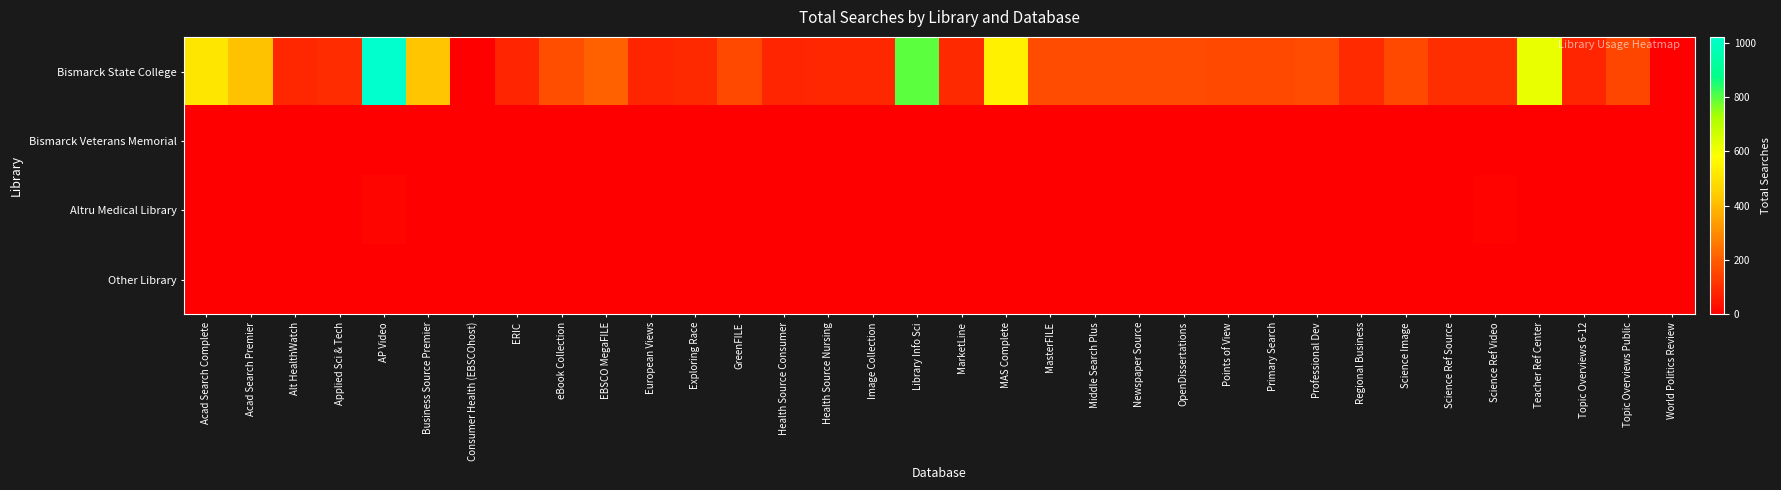

Reading left to right, transcribe all the data shown in this chart.

Bismarck State College: Acad Search Complete=514	Acad Search Premier=417	Alt HealthWatch=85	Applied Sci & Tech=96	AP Video=1021	Business Source Premier=425	Consumer Health (EBSCOhost)=2	ERIC=81	eBook Collection=171	EBSCO MegaFILE=211	European Views=81	Exploring Race=88	GreenFILE=159	Health Source Consumer=81	Health Source Nursing=86	Image Collection=87	Library Info Sci=796	MarketLine=88	MAS Complete=546	MasterFILE=166	Middle Search Plus=167	Newspaper Source=166	OpenDissertations=165	Points of View=159	Primary Search=159	Professional Dev=166	Regional Business=92	Science Image=159	Science Ref Source=102	Science Ref Video=102	Teacher Ref Center=622	Topic Overviews 6-12=81	Topic Overviews Public=153	World Politics Review=2
Bismarck Veterans Memorial: Acad Search Complete=0	Acad Search Premier=0	Alt HealthWatch=0	Applied Sci & Tech=0	AP Video=0	Business Source Premier=0	Consumer Health (EBSCOhost)=0	ERIC=0	eBook Collection=0	EBSCO MegaFILE=0	European Views=0	Exploring Race=0	GreenFILE=0	Health Source Consumer=0	Health Source Nursing=0	Image Collection=0	Library Info Sci=0	MarketLine=0	MAS Complete=0	MasterFILE=0	Middle Search Plus=0	Newspaper Source=0	OpenDissertations=0	Points of View=0	Primary Search=0	Professional Dev=0	Regional Business=0	Science Image=0	Science Ref Source=0	Science Ref Video=0	Teacher Ref Center=0	Topic Overviews 6-12=0	Topic Overviews Public=0	World Politics Review=0
Altru Medical Library: Acad Search Complete=0	Acad Search Premier=0	Alt HealthWatch=0	Applied Sci & Tech=0	AP Video=12	Business Source Premier=0	Consumer Health (EBSCOhost)=0	ERIC=0	eBook Collection=0	EBSCO MegaFILE=0	European Views=0	Exploring Race=0	GreenFILE=0	Health Source Consumer=0	Health Source Nursing=0	Image Collection=0	Library Info Sci=0	MarketLine=0	MAS Complete=0	MasterFILE=0	Middle Search Plus=0	Newspaper Source=0	OpenDissertations=0	Points of View=0	Primary Search=0	Professional Dev=0	Regional Business=0	Science Image=0	Science Ref Source=0	Science Ref Video=8	Teacher Ref Center=0	Topic Overviews 6-12=0	Topic Overviews Public=0	World Politics Review=0
Other Library: Acad Search Complete=0	Acad Search Premier=0	Alt HealthWatch=0	Applied Sci & Tech=0	AP Video=0	Business Source Premier=0	Consumer Health (EBSCOhost)=0	ERIC=0	eBook Collection=0	EBSCO MegaFILE=0	European Views=0	Exploring Race=0	GreenFILE=0	Health Source Consumer=0	Health Source Nursing=0	Image Collection=0	Library Info Sci=0	MarketLine=0	MAS Complete=0	MasterFILE=0	Middle Search Plus=0	Newspaper Source=0	OpenDissertations=0	Points of View=0	Primary Search=0	Professional Dev=0	Regional Business=0	Science Image=0	Science Ref Source=0	Science Ref Video=0	Teacher Ref Center=0	Topic Overviews 6-12=0	Topic Overviews Public=0	World Politics Review=0